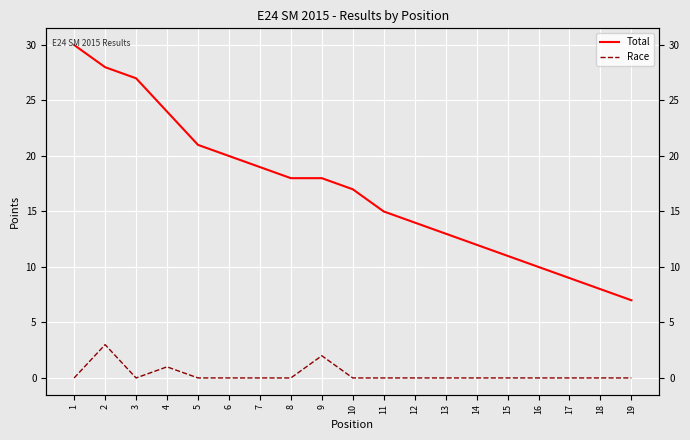

The Total series shows 11 at 15. True or false?

True